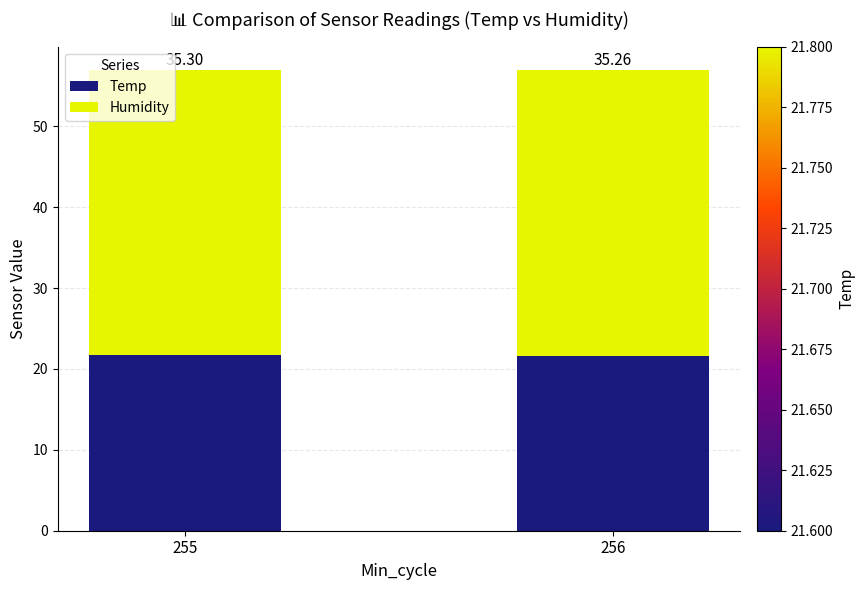

List the labels in order of Temp value, smallest first.

256, 255